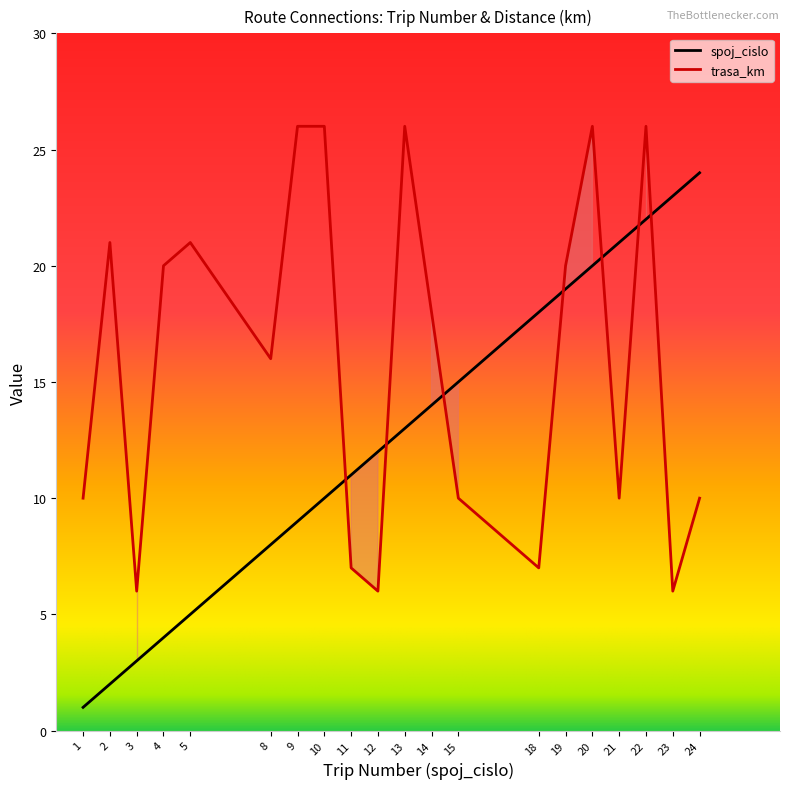

How many lines are shown in the chart?

2